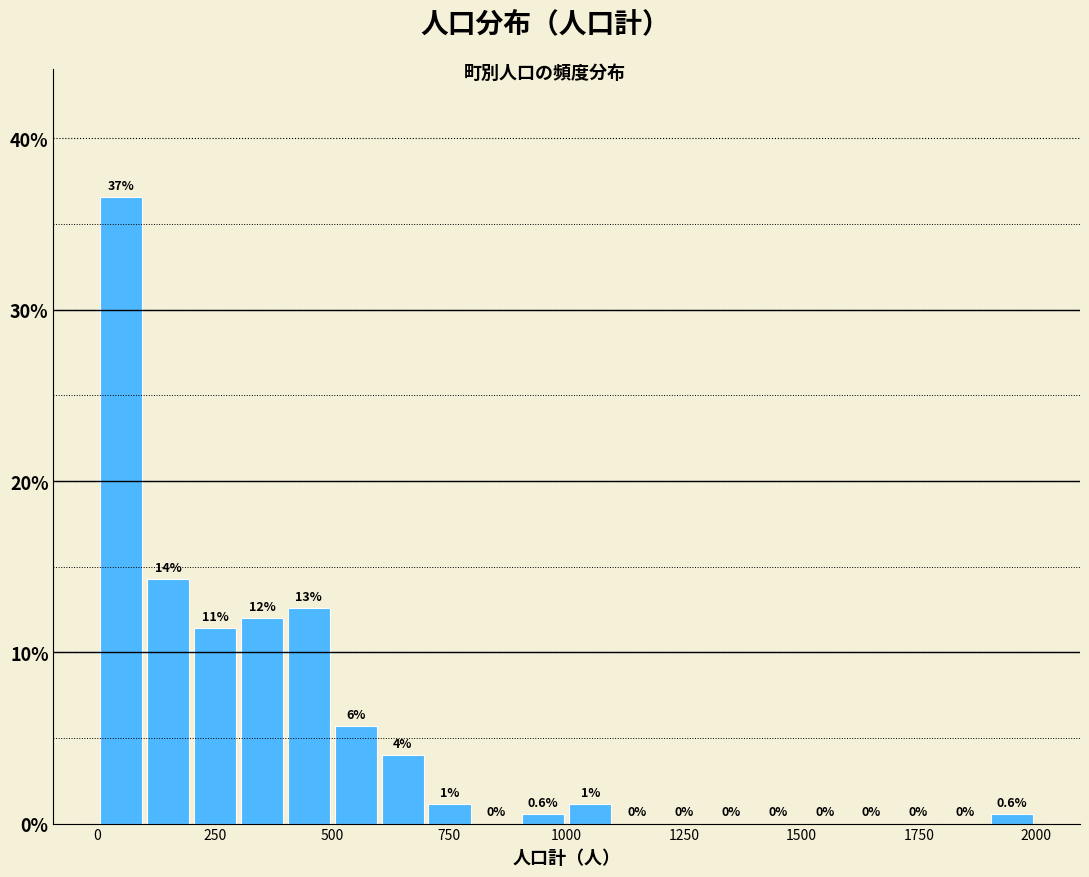

Around what value on the x-axis is the tallest bar? Give the approximate position of its centre, as read against the axis.

50